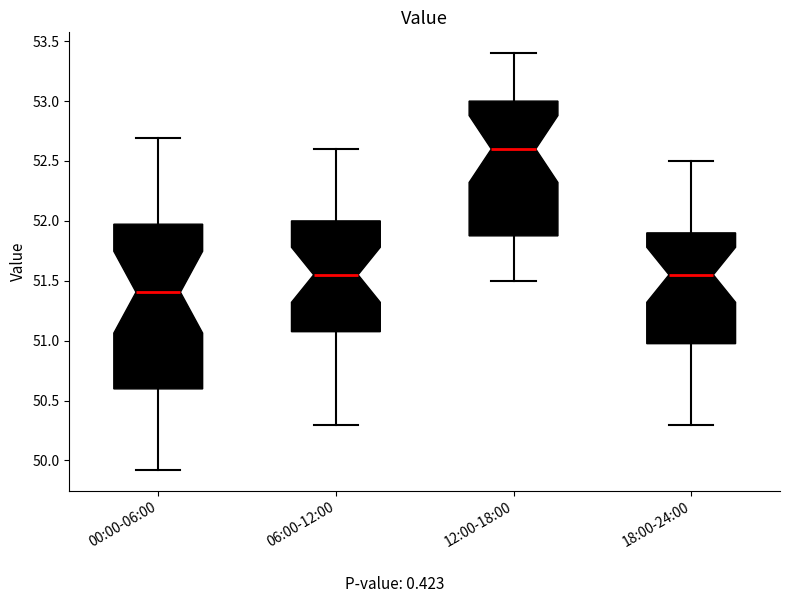

Reading left to right, read every box against the y-axis: the position of its median line, the range the box covers, and the ends of its whiskers. The values are not printed on the chart, so give them approximately, as read against the axis.

00:00-06:00: median 51.40, box 50.60 to 51.95, whiskers 49.90 to 52.70
06:00-12:00: median 51.55, box 51.10 to 52.00, whiskers 50.30 to 52.60
12:00-18:00: median 52.60, box 51.90 to 53.00, whiskers 51.50 to 53.40
18:00-24:00: median 51.55, box 51.00 to 51.90, whiskers 50.30 to 52.50